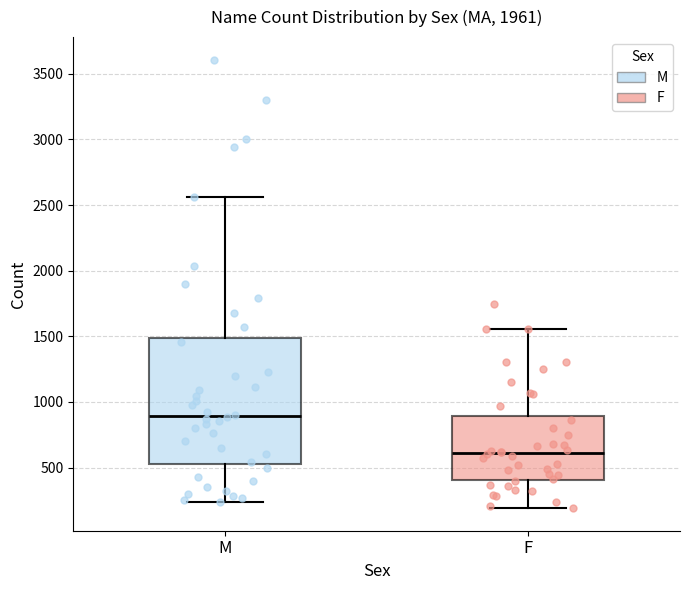

Where does the lower whisker of the box for F end on the y-axis? The values are not printed on the chart, so give them approximately, as read against the axis.

200